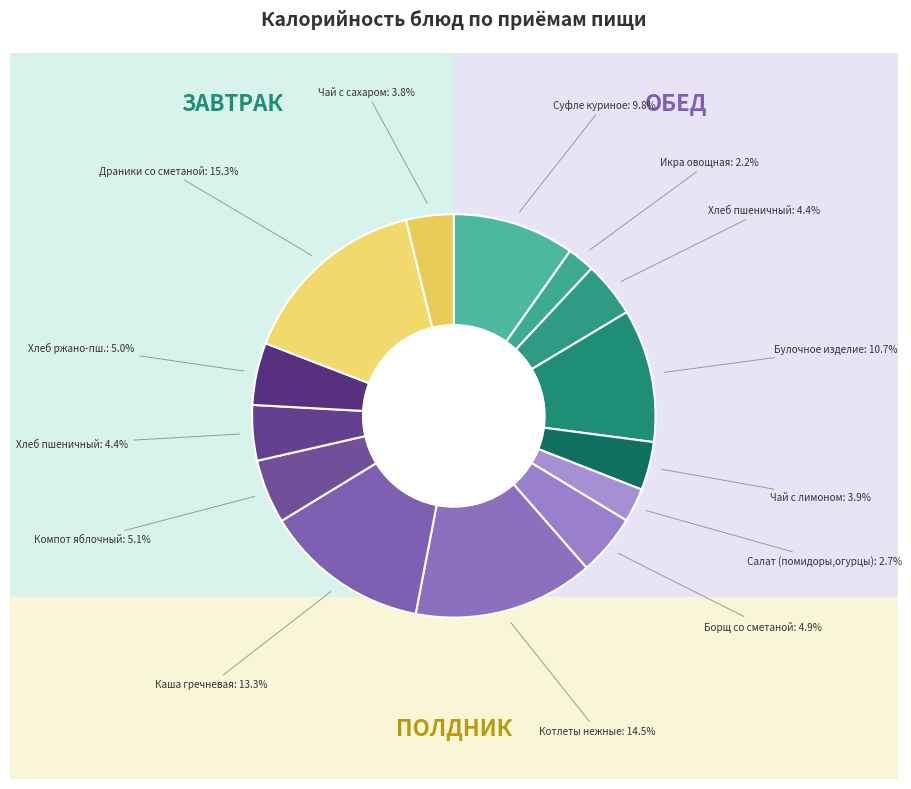

How many slices are in this pie chart?

14